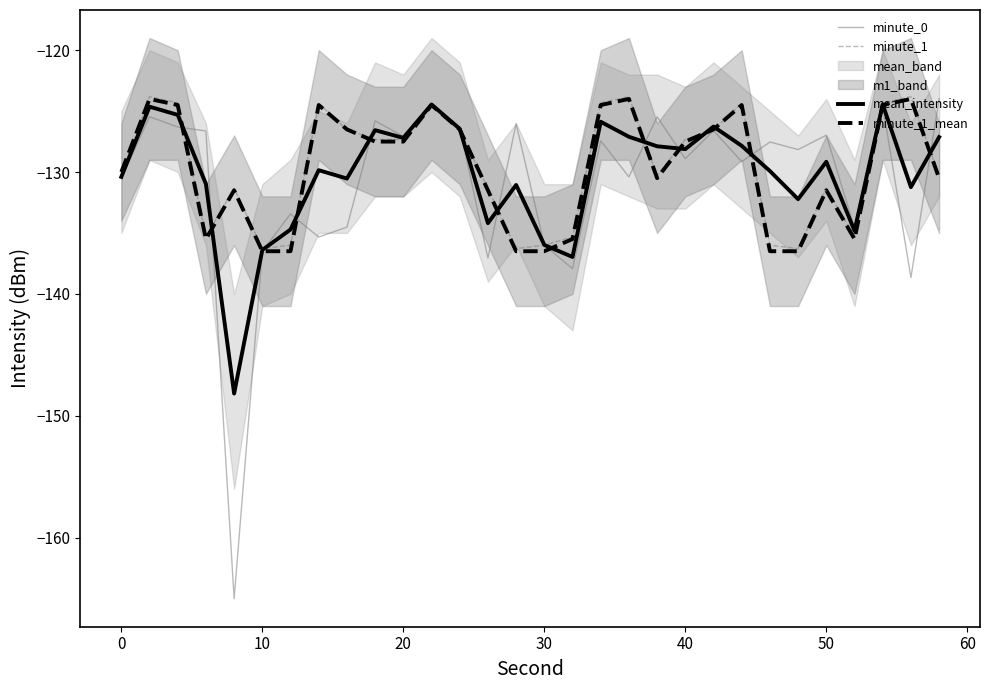

The value of mean_intensity at 28 is -191.9. True or false?

False